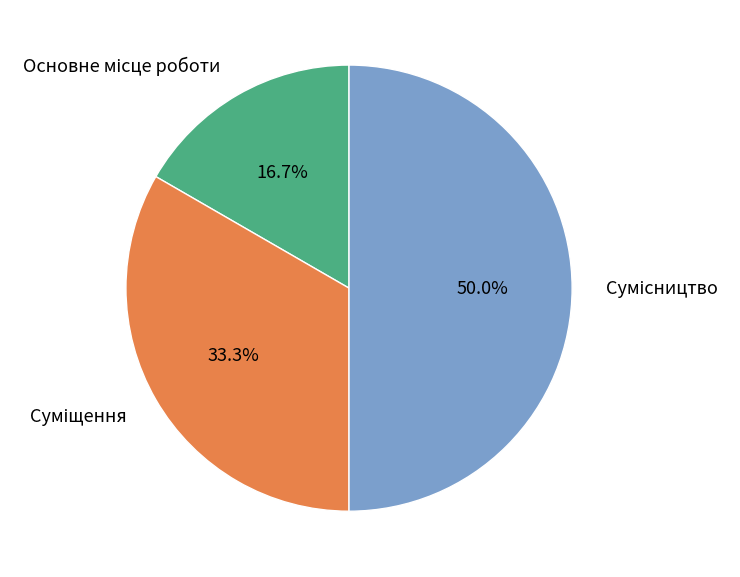

To the nearest percent, what percentage of the pie is Суміщення?

33%